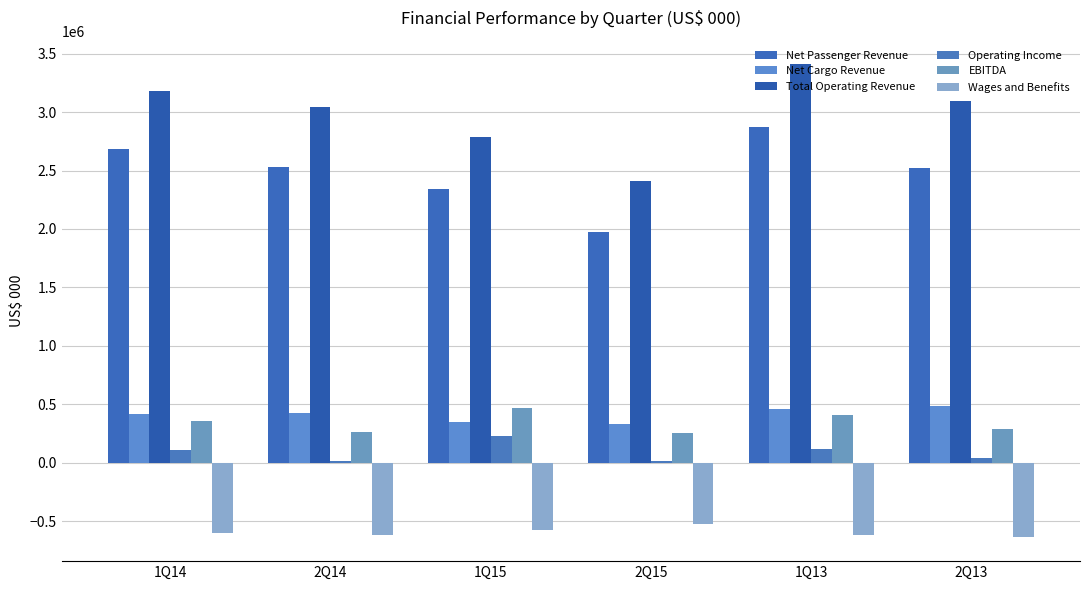

What position from the right is 1Q15?

4